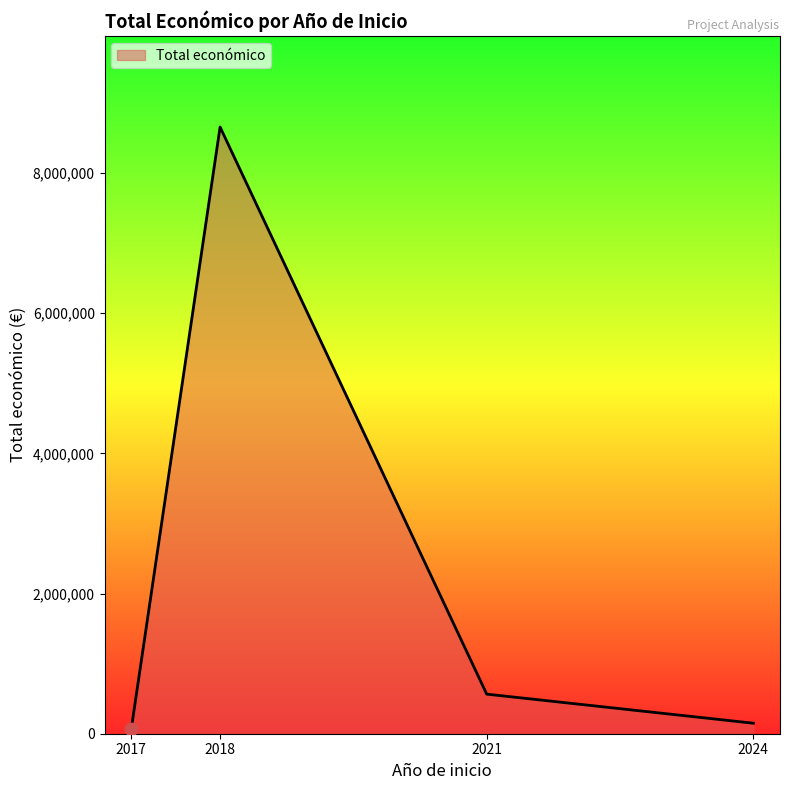

Approximately how many times larger is the value at 2018 compared to 2021?

15.3